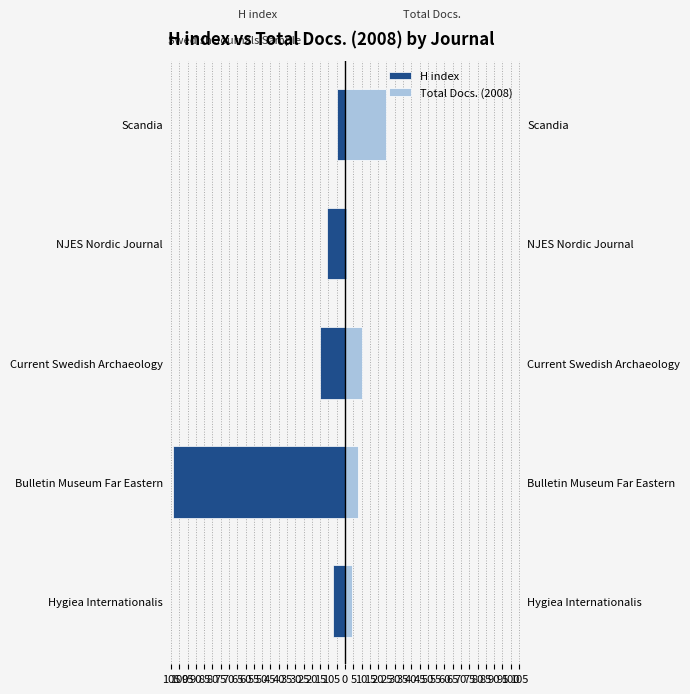

What is the difference between the maximum and second lowest values in the Total Docs. (2008) series?

21